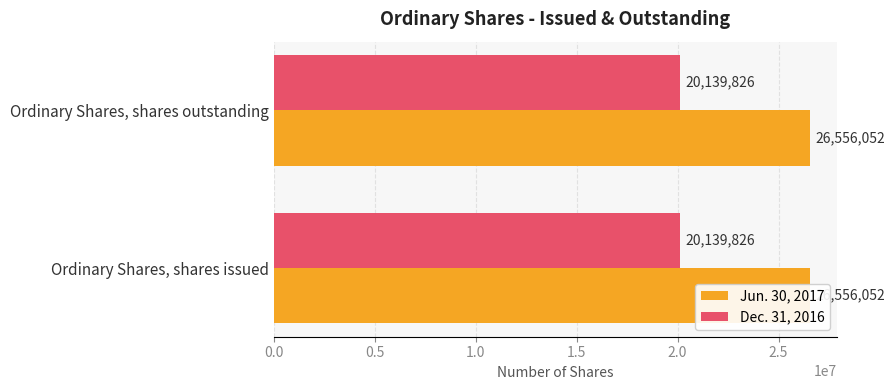

The Dec. 31, 2016 series shows 31593704 at Ordinary Shares, shares issued. True or false?

False